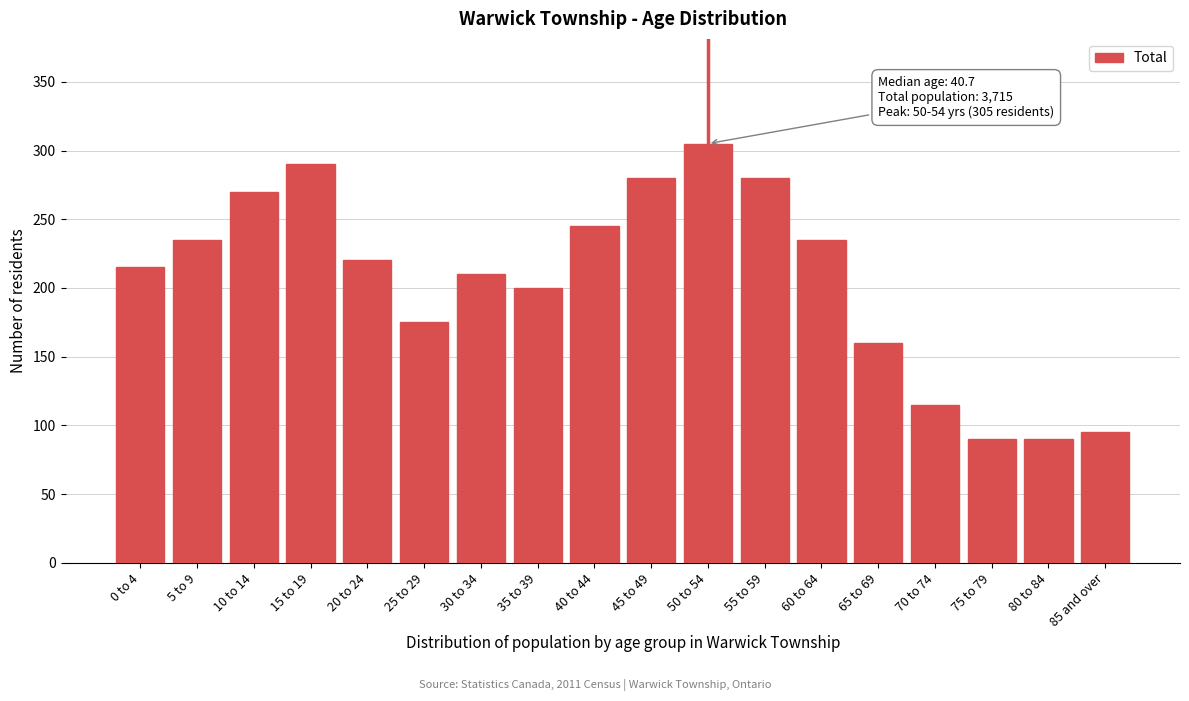

Reading right to left, what are all the values shown in this chart?

85 and over=95	80 to 84=90	75 to 79=90	70 to 74=115	65 to 69=160	60 to 64=235	55 to 59=280	50 to 54=305	45 to 49=280	40 to 44=245	35 to 39=200	30 to 34=210	25 to 29=175	20 to 24=220	15 to 19=290	10 to 14=270	5 to 9=235	0 to 4=215